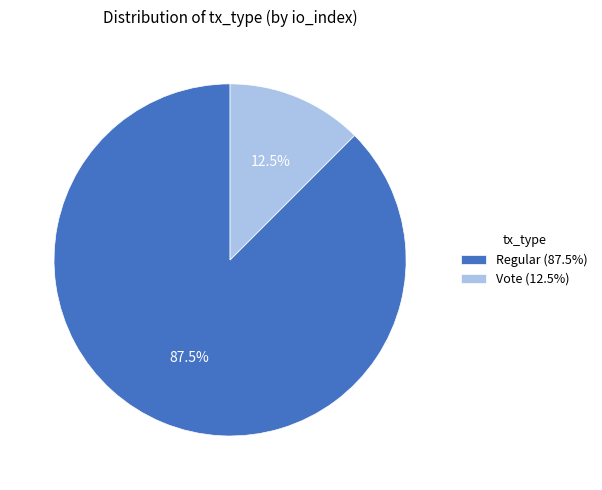

Which has a higher value, Regular (87.5%) or Vote (12.5%)?

Regular (87.5%)